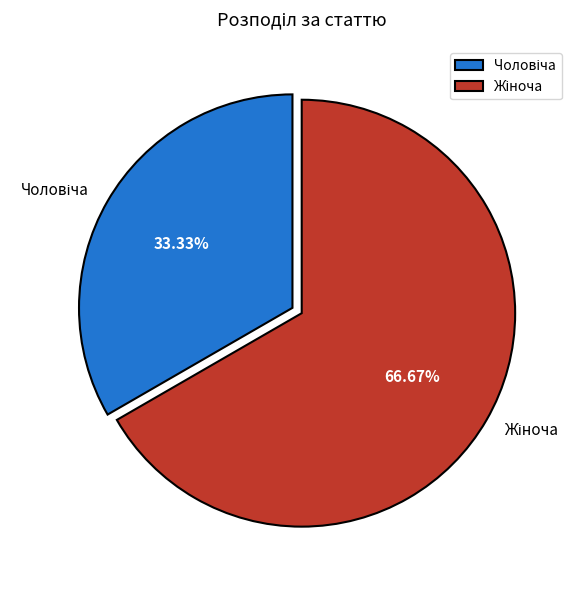

Is there a majority slice in this chart?

Yes